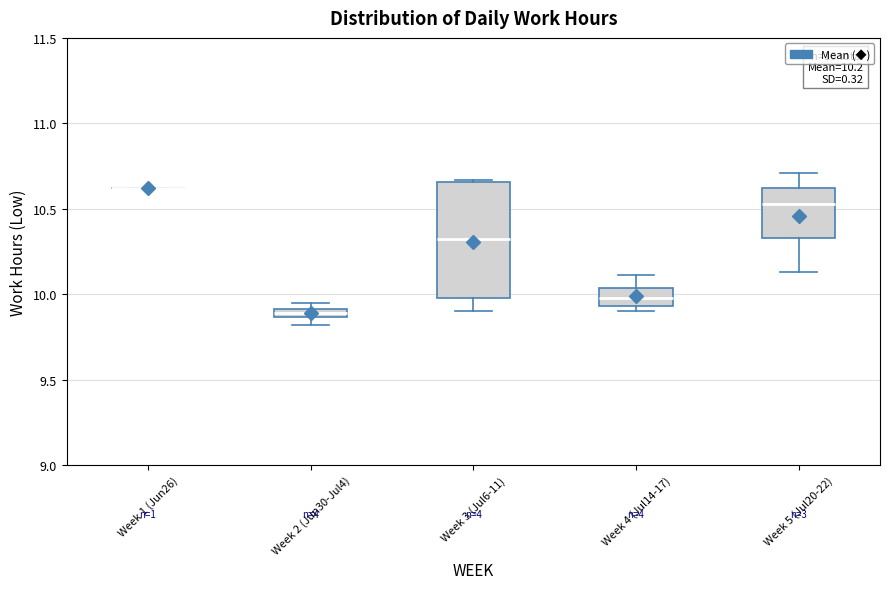

Comparing the boxes themselves (not the whiskers), which one is the tallest?

Week 3 (Jul6-11)